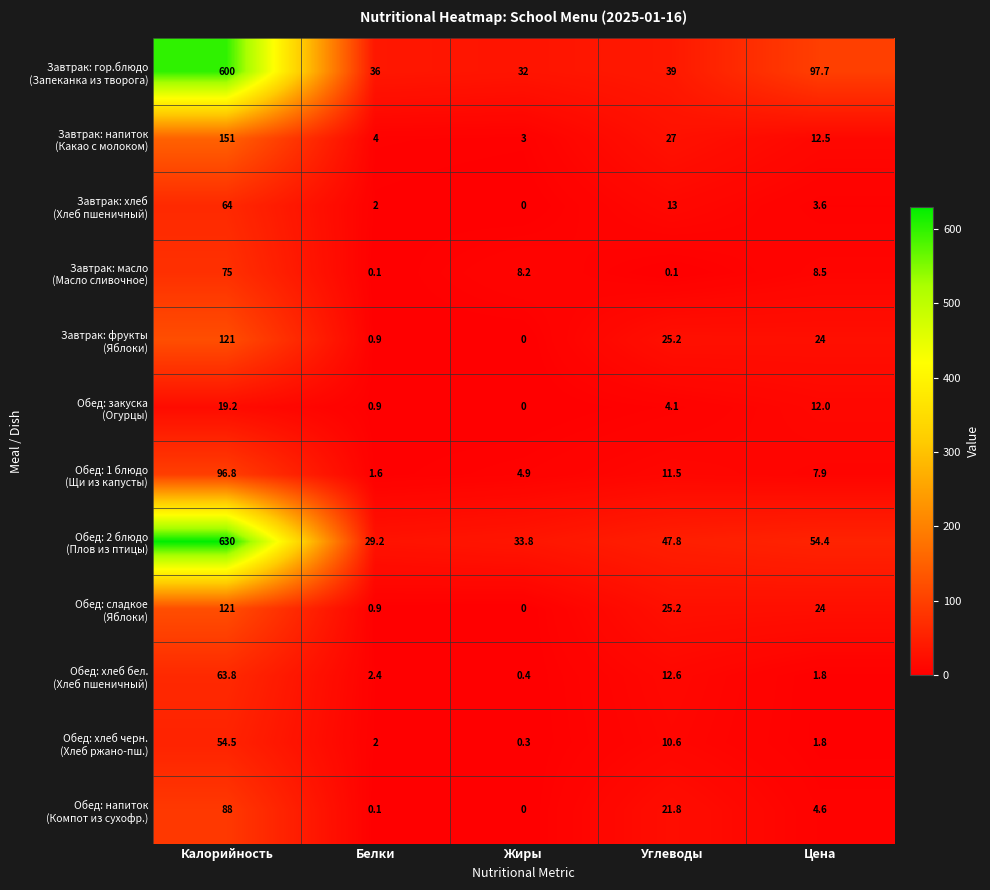

What is the difference between the highest and lowest values at Калорийность?

610.8